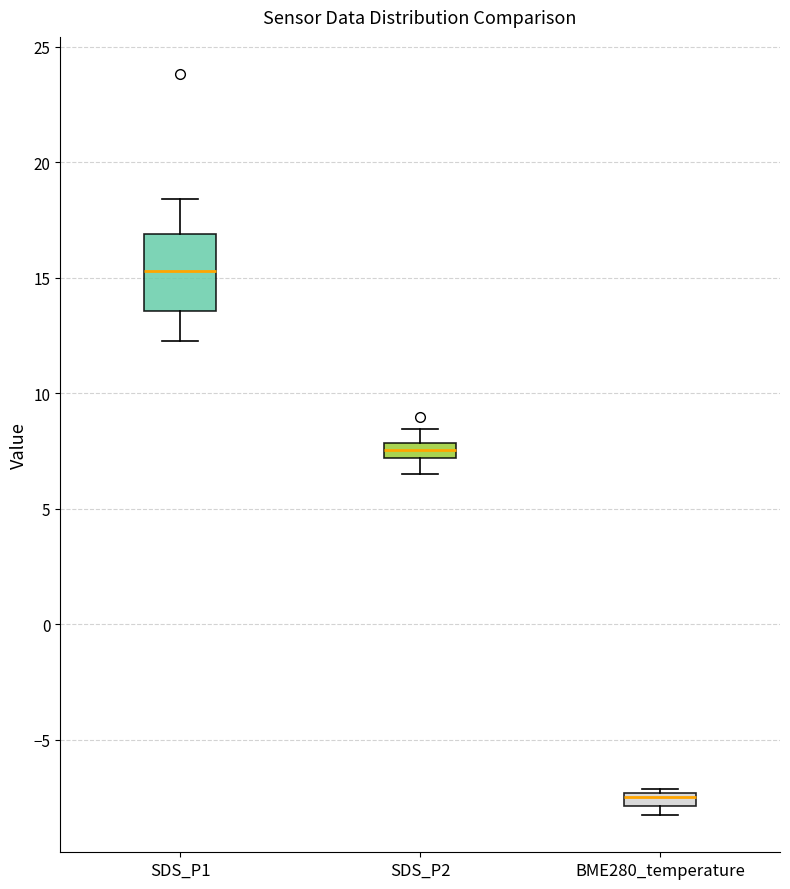

Comparing the boxes themselves (not the whiskers), which one is the tallest?

SDS_P1